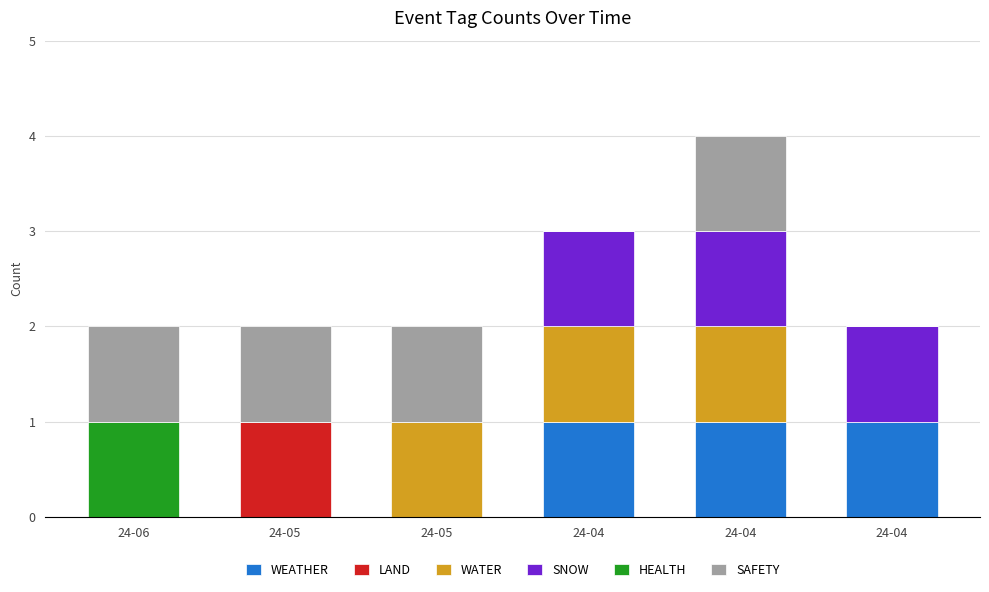

Count the WATER values in the range 0 to 1.

6